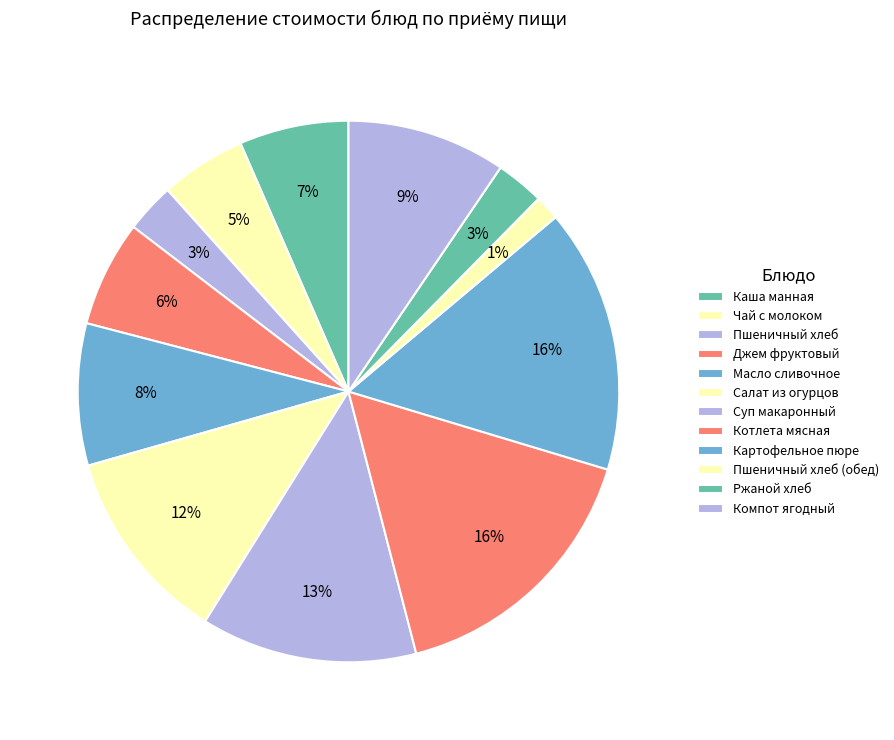

Count the number of slices in the pie.

12